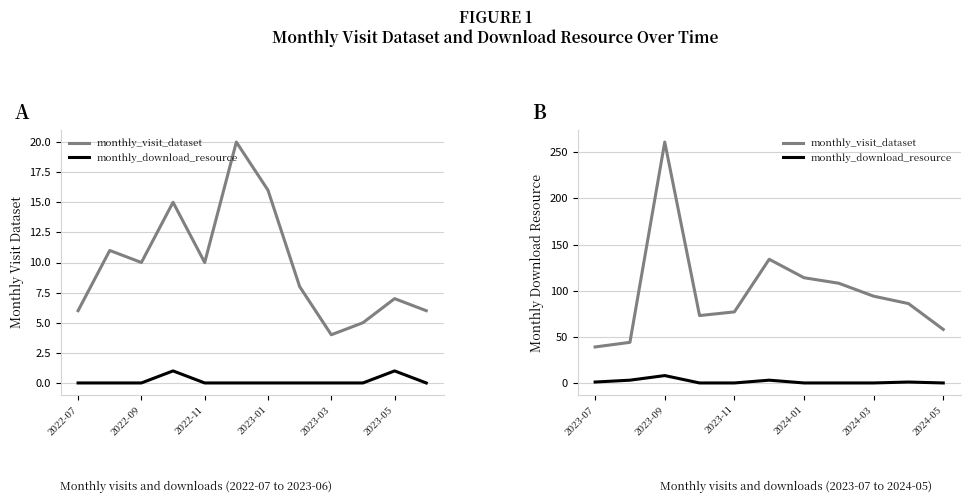

How many monthly_download_resource values are between 0 and 3?

10